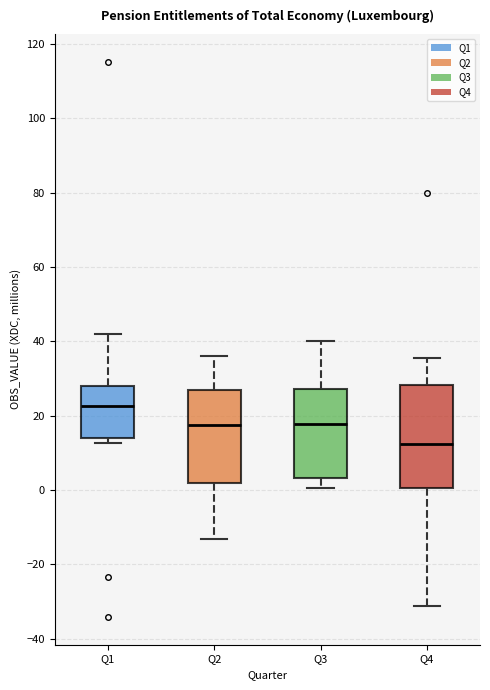

Which box is the tallest, from its lower edge to its upper edge?

Q4